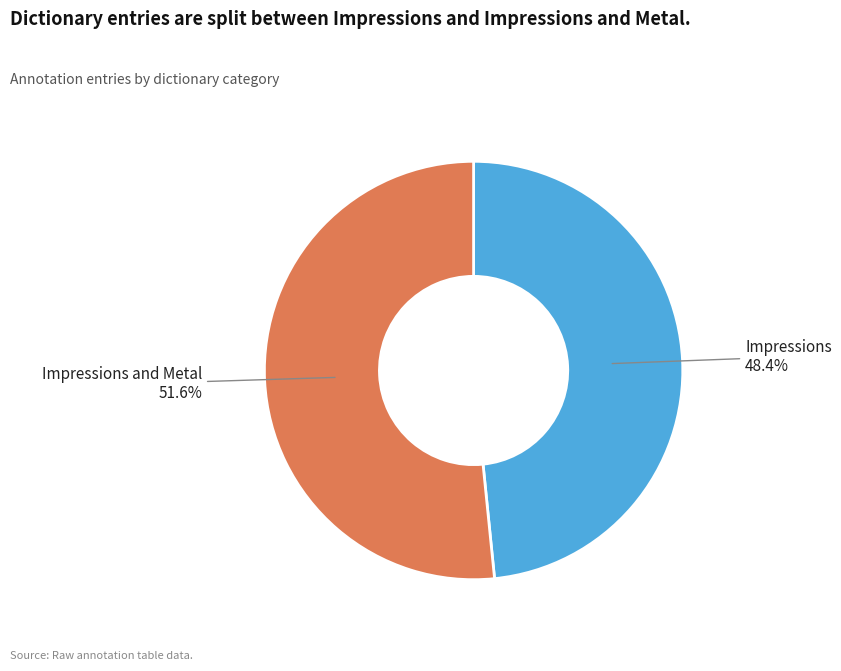

Does any single category account for the majority?

Yes